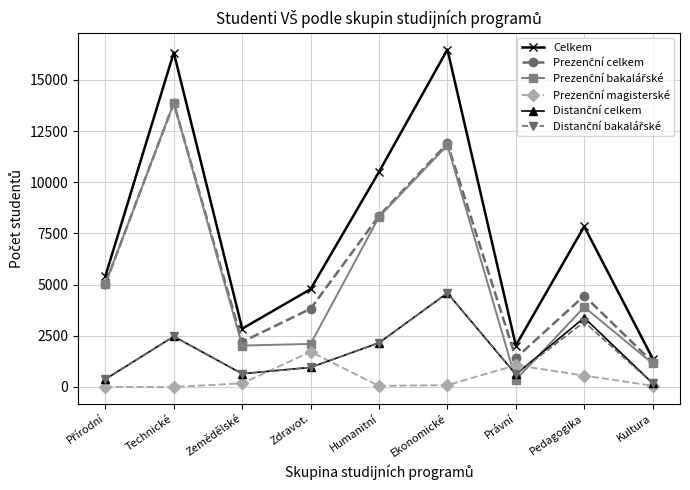

What is the difference between the highest and lowest values at Pedagogika?

7284